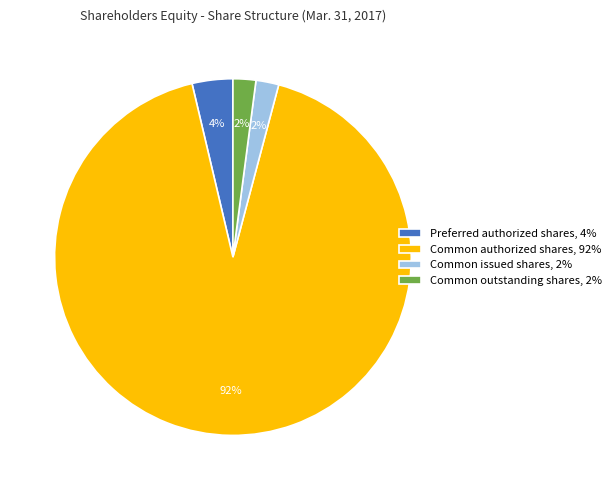

What percentage is the Preferred authorized shares, 4% slice, to the nearest percent?

4%